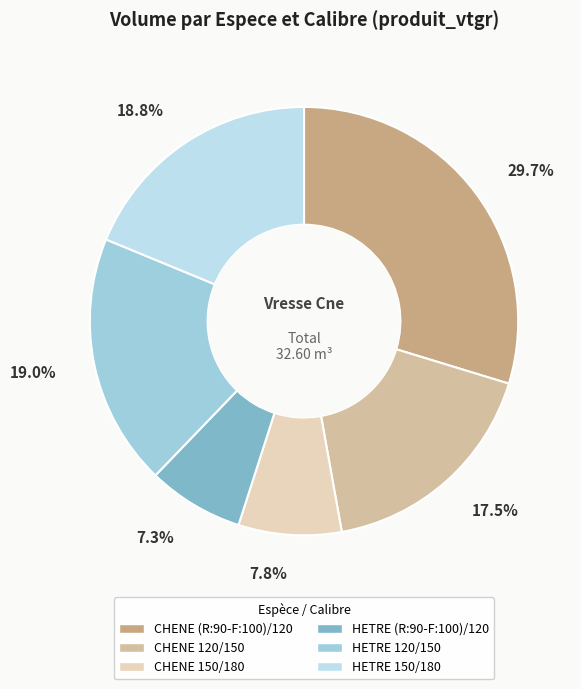

What is the smallest slice in the pie chart?

HETRE (R:90-F:100)/120